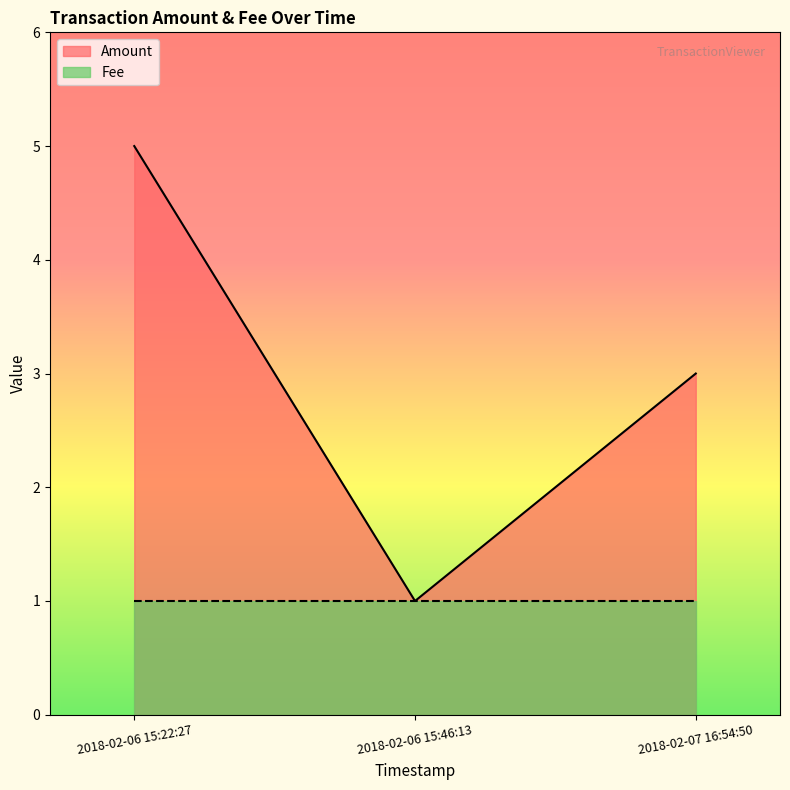

At which label does the data first exceed 3?

2018-02-06 15:22:27